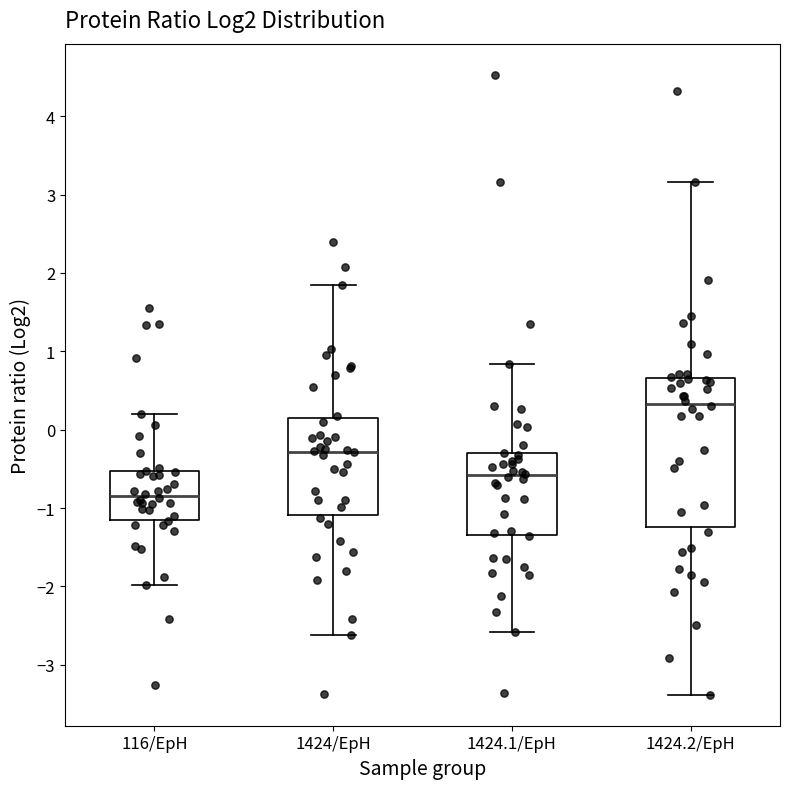

Reading left to right, transcribe this box plot: for each box, give where its median line is, the range the box spans, and where its two whiskers end, as read against the y-axis. The values are not printed on the chart, so give them approximately, as read against the axis.

116/EpH: median -0.8, box -1.2 to -0.5, whiskers -2.0 to 0.2
1424/EpH: median -0.3, box -1.1 to 0.2, whiskers -2.6 to 1.8
1424.1/EpH: median -0.6, box -1.3 to -0.3, whiskers -2.6 to 0.8
1424.2/EpH: median 0.3, box -1.2 to 0.7, whiskers -3.4 to 3.2